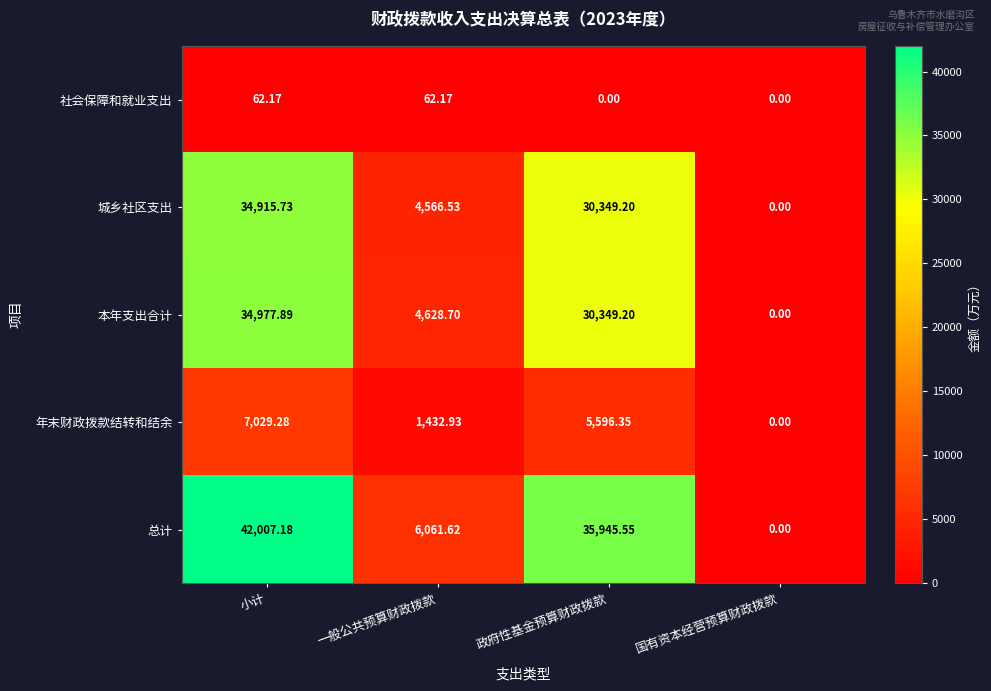

At which category is the sum across all series the highest?

小计